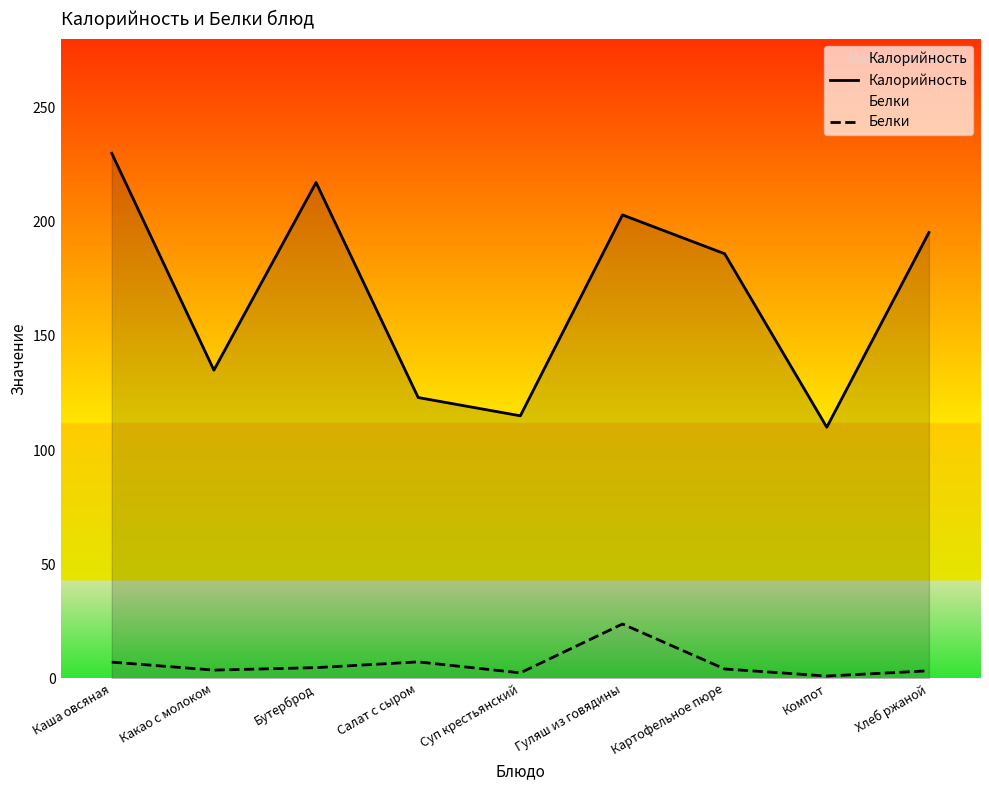

How many lines are shown in the chart?

2